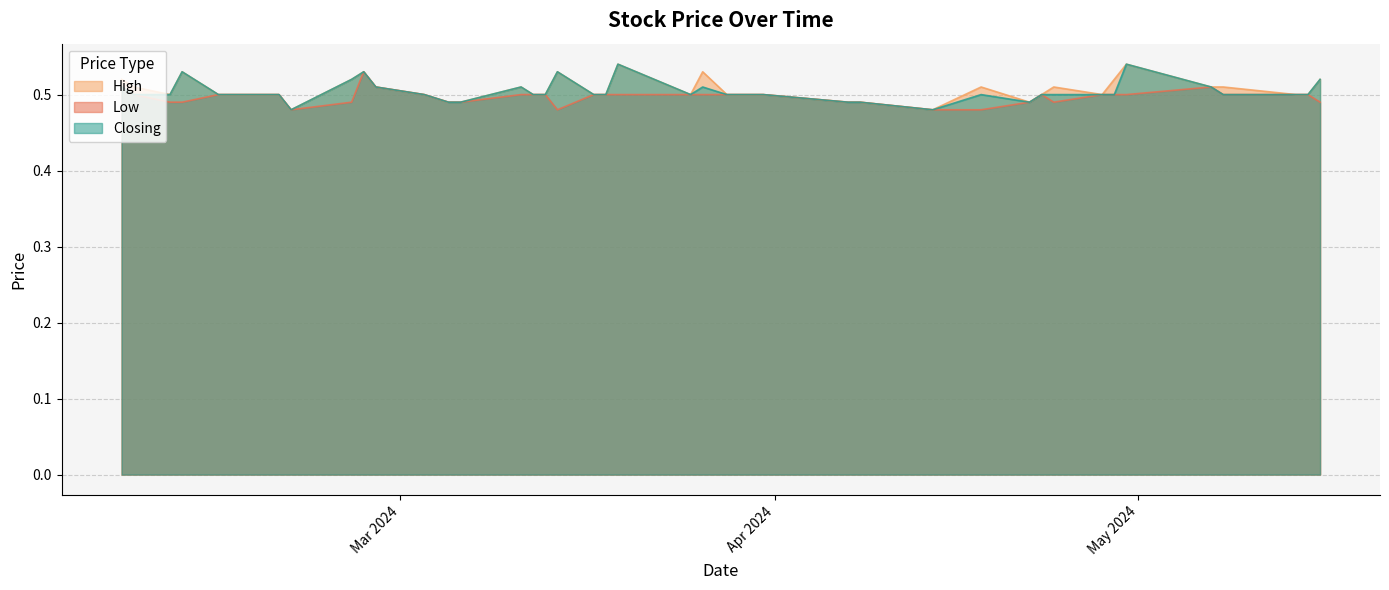

What is the average value of the Low series?

0.5